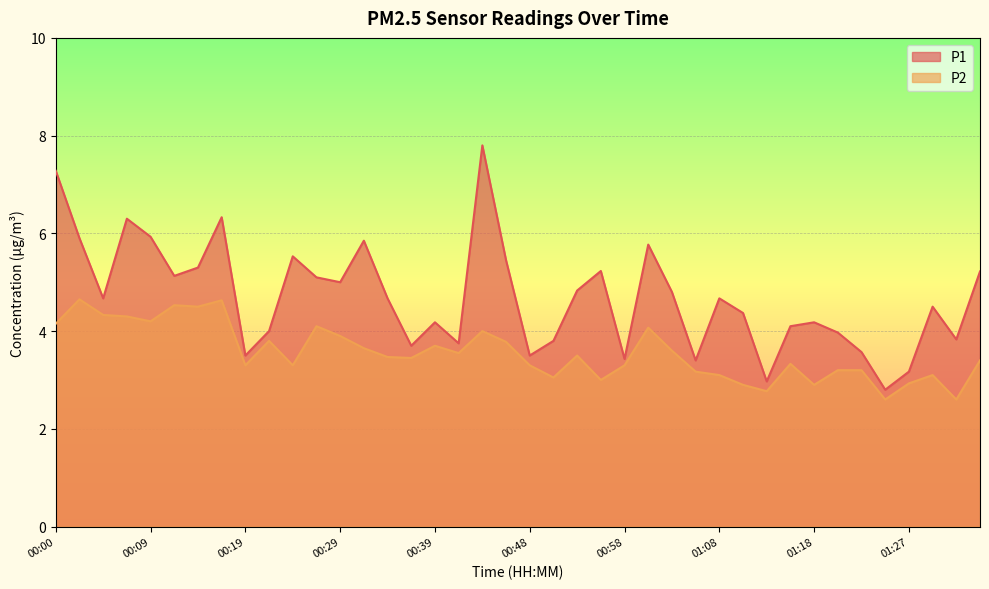

Which series has the largest range (max minus min)?

P1